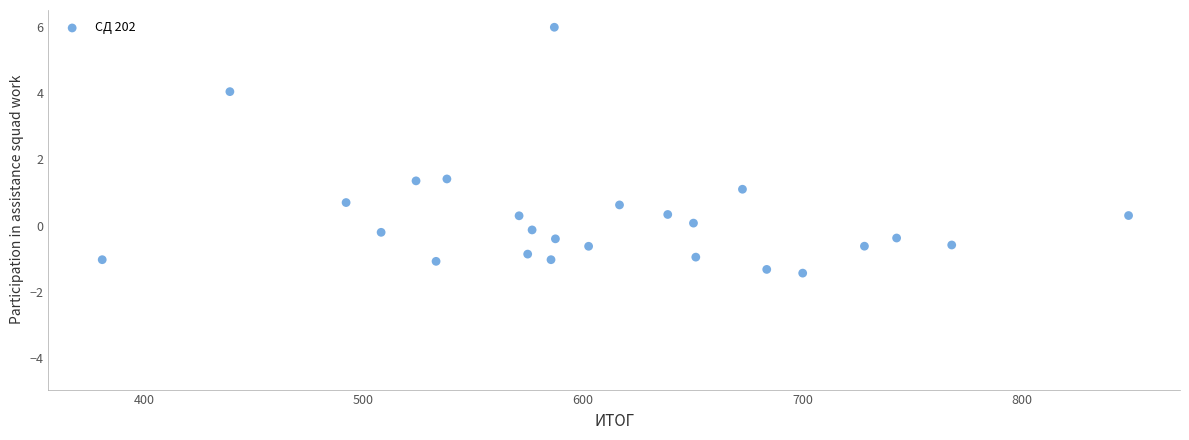

What is the range of Y values (max minus min)?

7.4